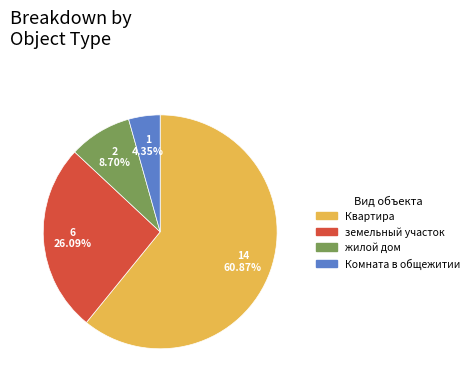

Which category has the smallest portion of the pie?

Комната в общежитии